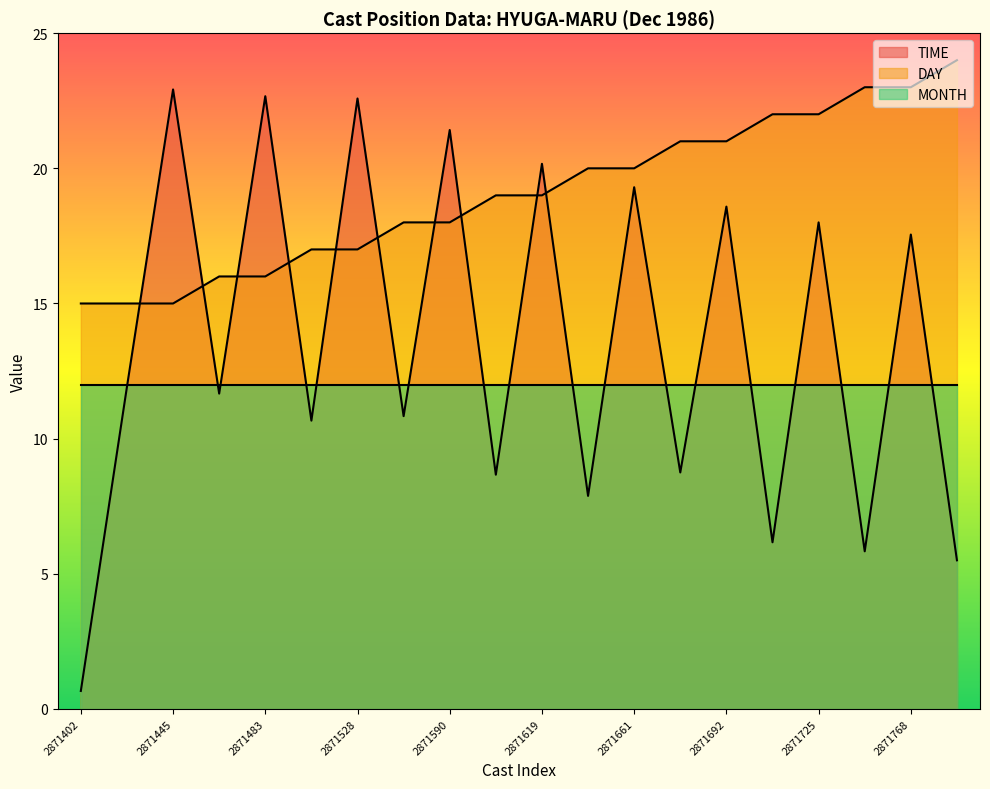

Is it true that DAY equals 37.8 at 2871748?

False